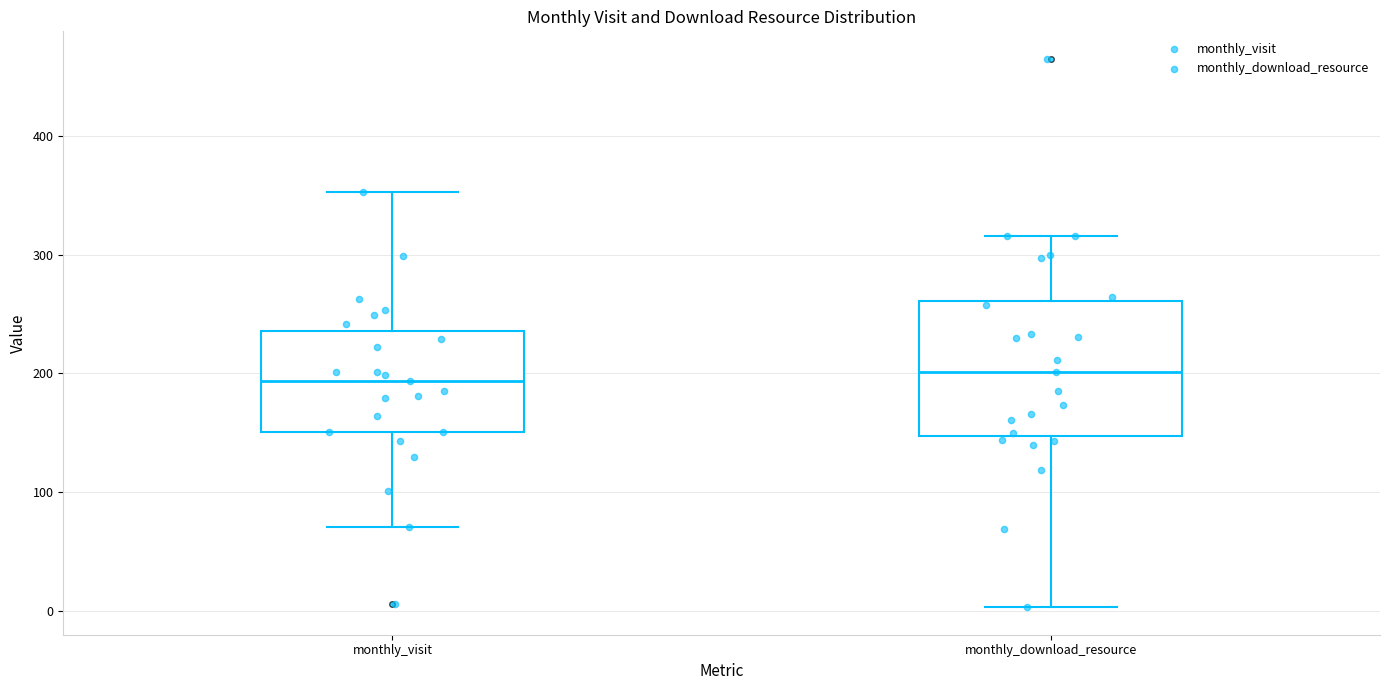

Reading left to right, transcribe this box plot: for each box, give where its median line is, the range the box spans, and where its two whiskers end, as read against the y-axis. The values are not printed on the chart, so give them approximately, as read against the axis.

monthly_visit: median 190, box 150 to 240, whiskers 70 to 350
monthly_download_resource: median 200, box 150 to 260, whiskers 0 to 320